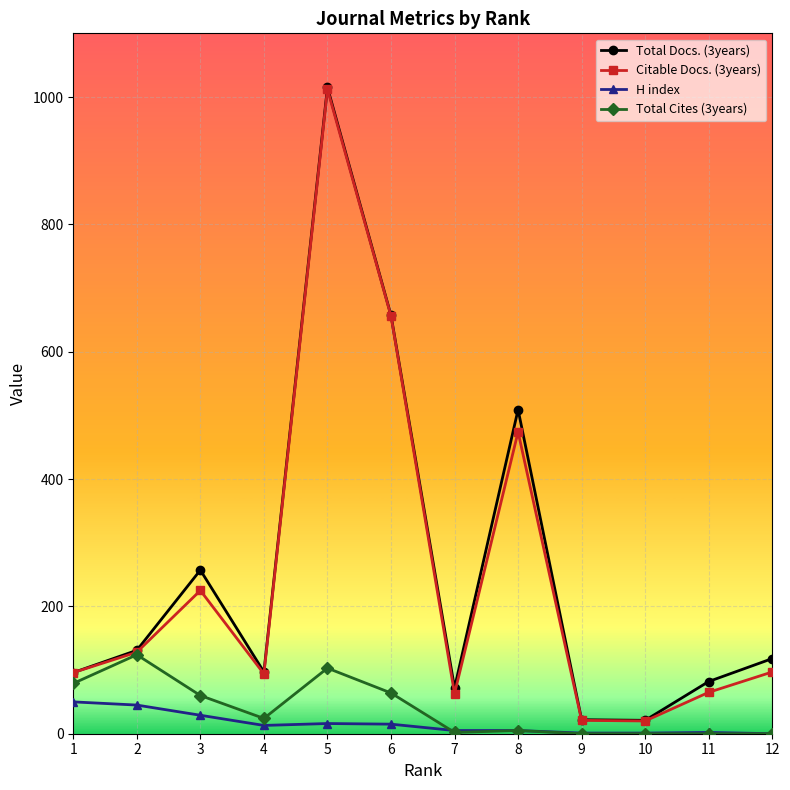

What is the greatest value displayed?

1015